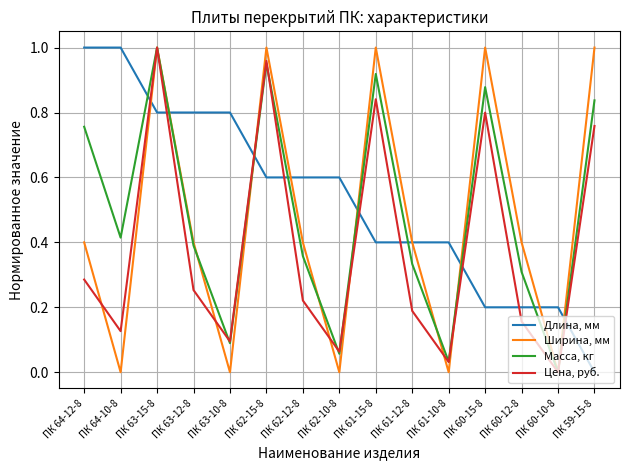

What are all the series names shown in the legend?

Длина, мм, Ширина, мм, Масса, кг, Цена, руб.